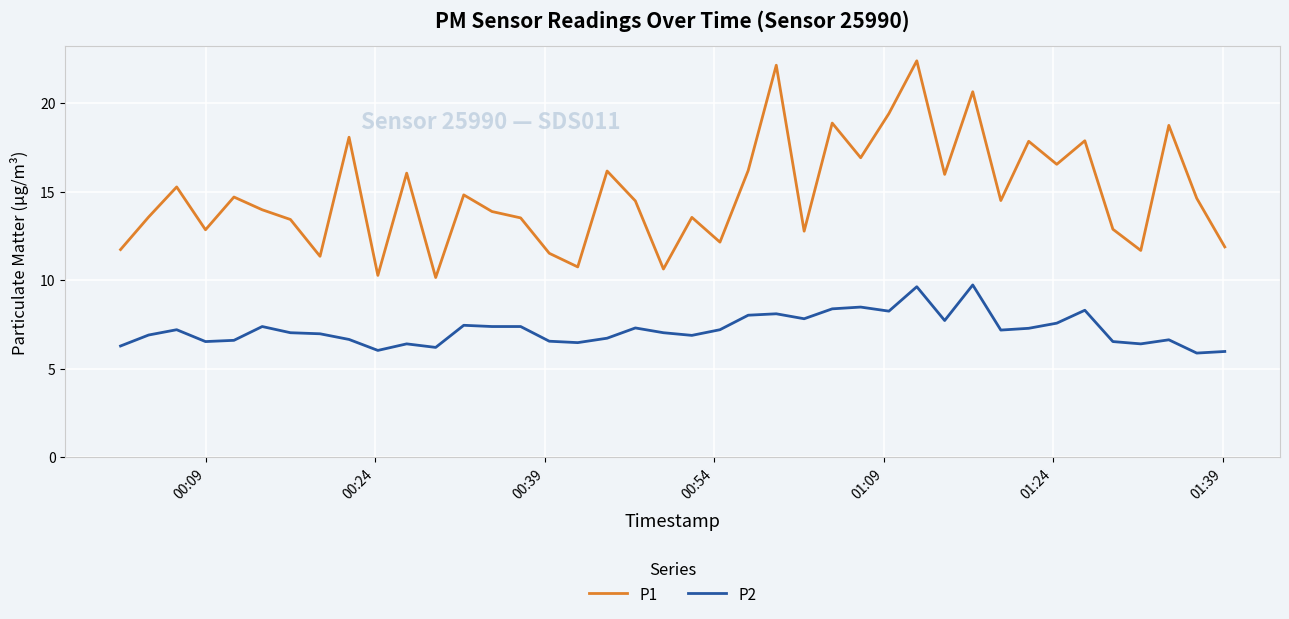

Which series has the largest total across all categories?

P1